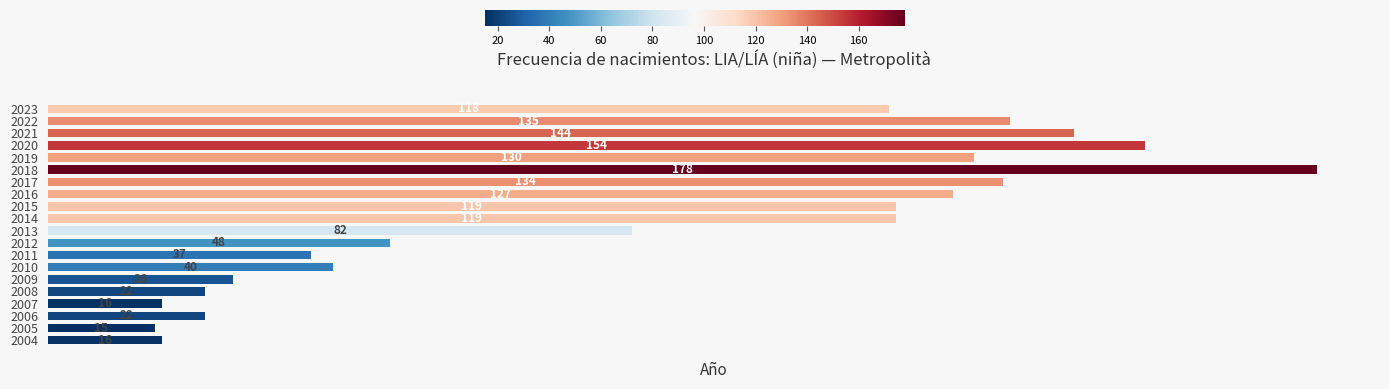

Reading top to bottom, what are all the values shown in this chart?

118	135	144	154	130	178	134	127	119	119	82	48	37	40	26	22	16	22	15	16